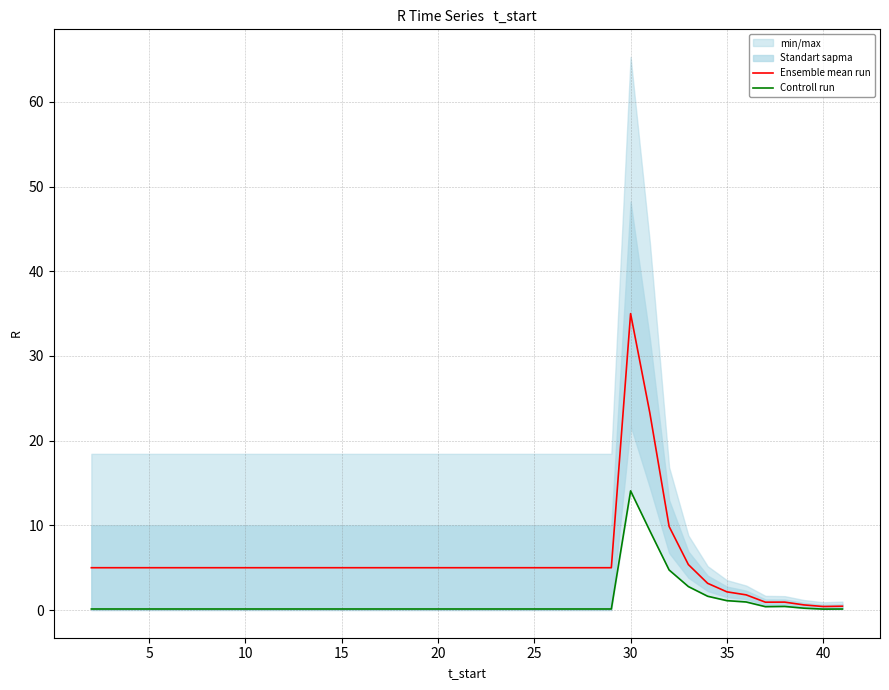

What is the highest value of the Controll run series?

14.1